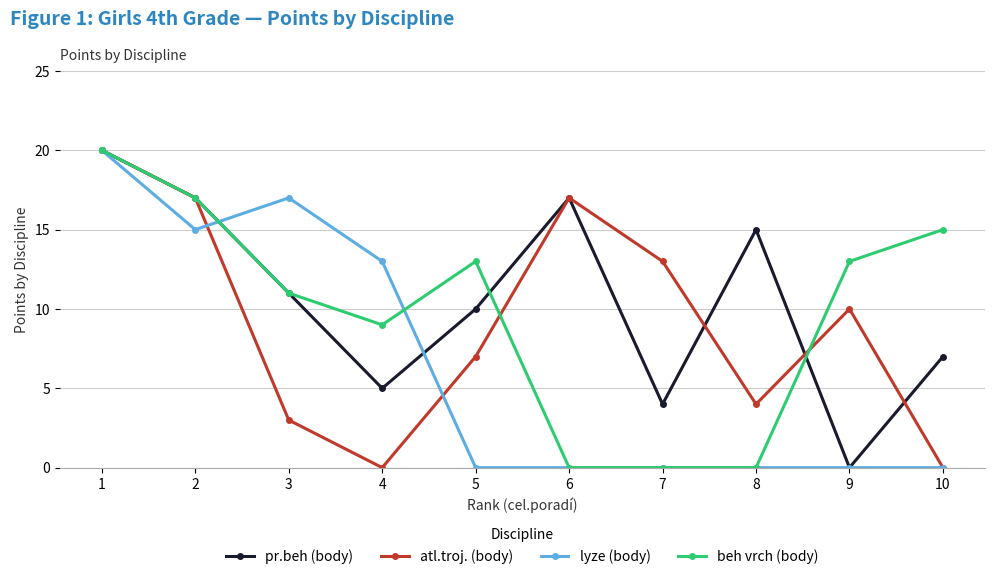

How many lines are shown in the chart?

4